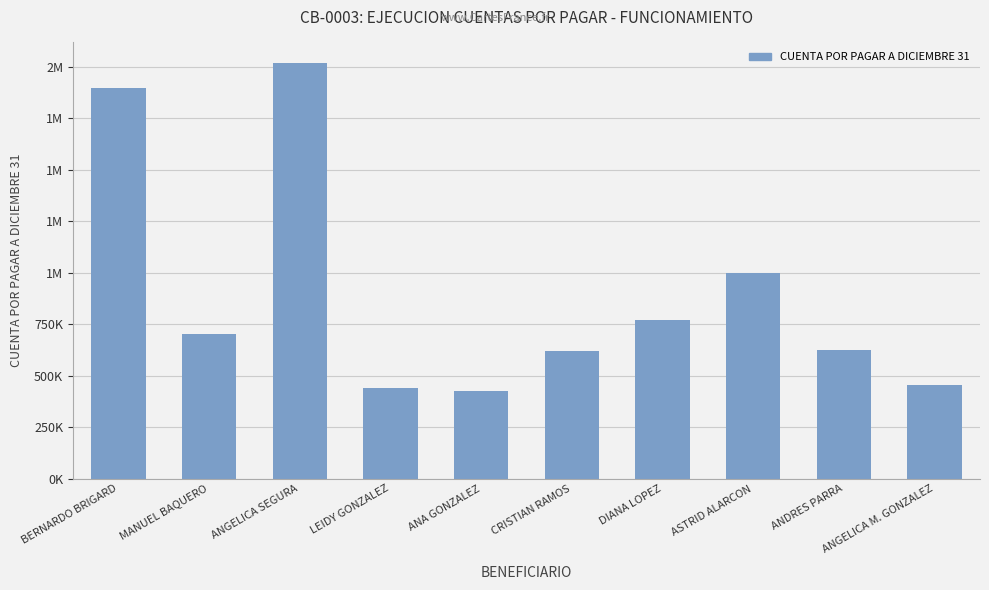

Is it true that the value at ASTRID ALARCON is 1000698?

True